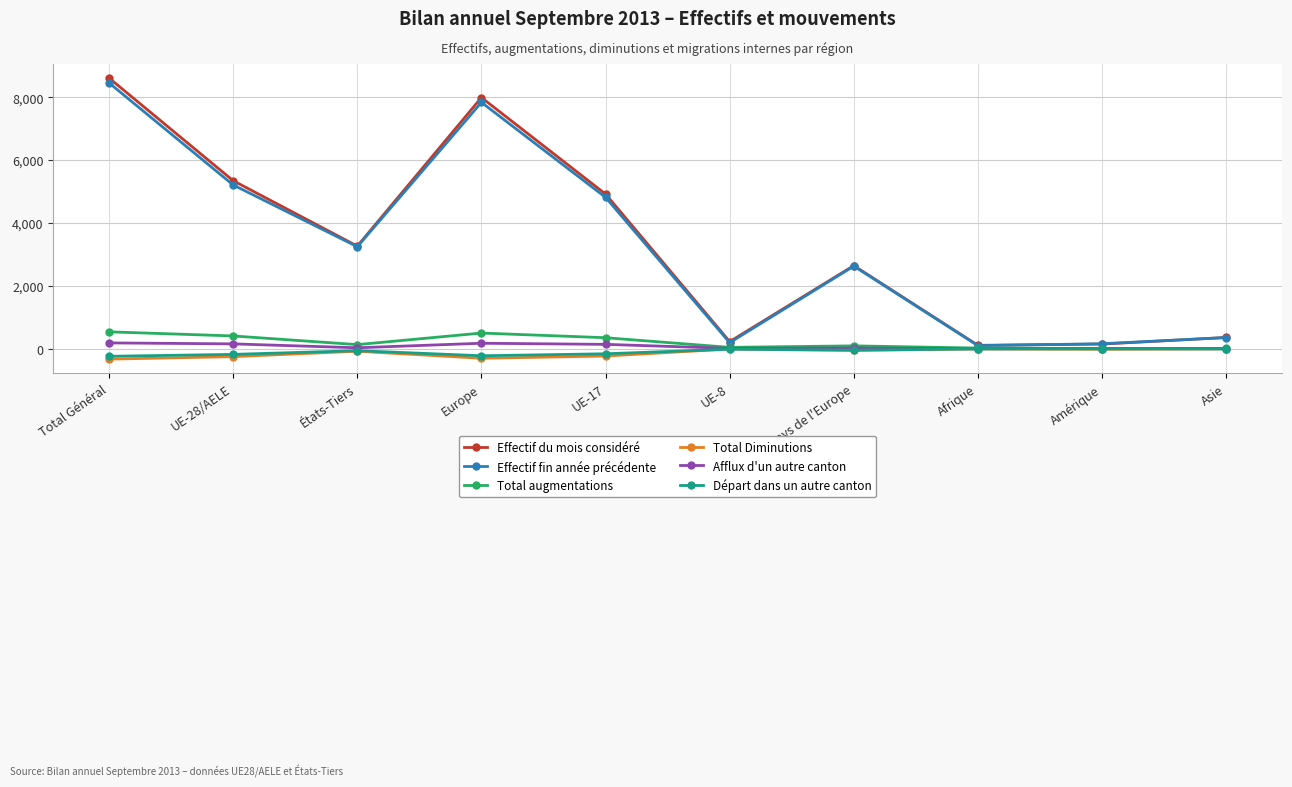

True or false: Total augmentations has more than 0 interior local peaks.

True